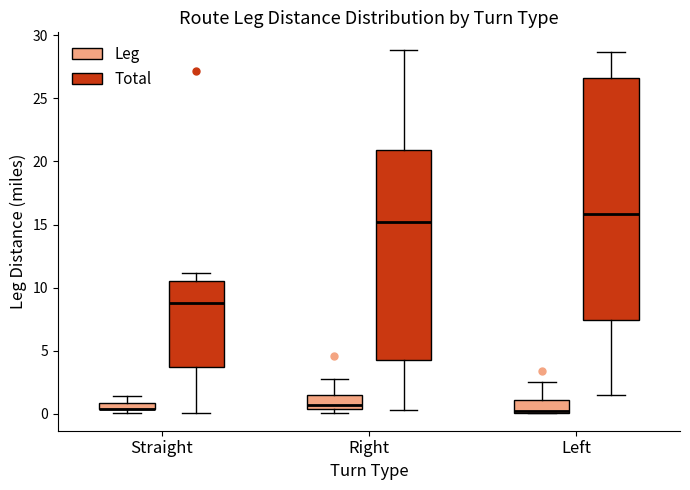

Comparing the boxes themselves (not the whiskers), which one is the tallest?

Left (Total)